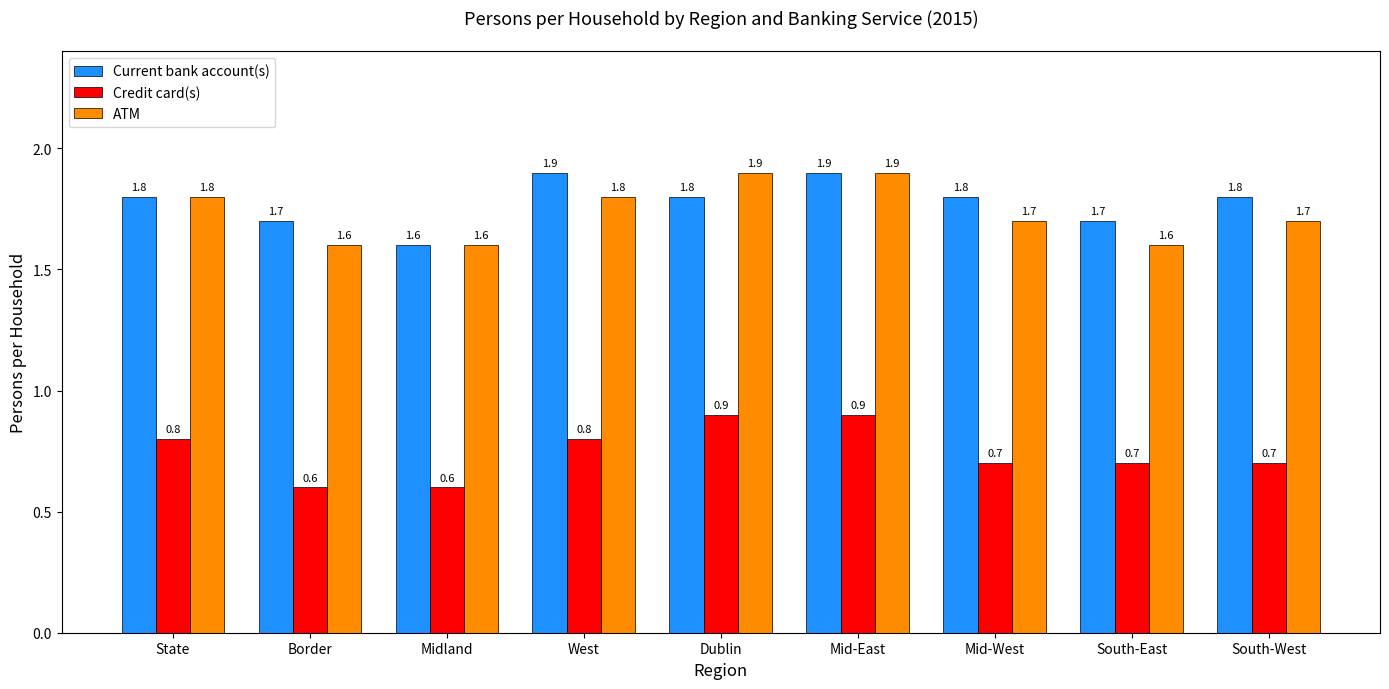

The Current bank account(s) series shows 1.9 at Mid-East. True or false?

True